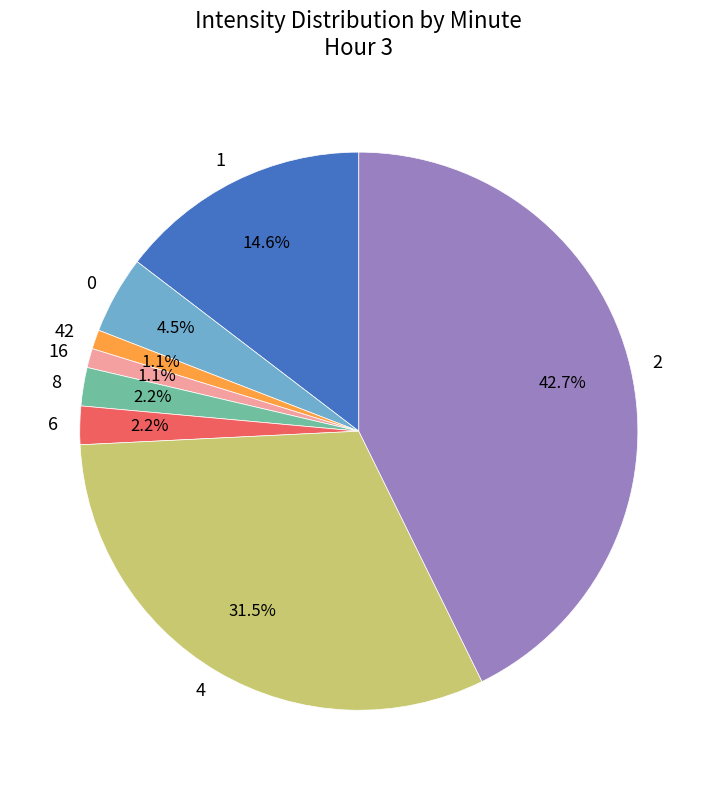

Does any single category account for the majority?

No